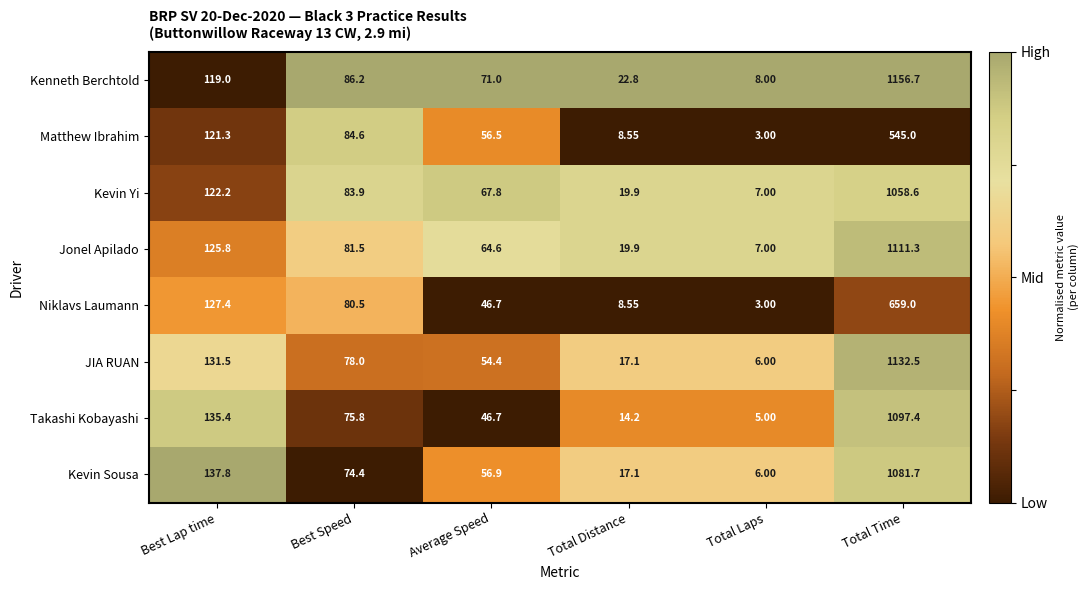

At which label does Kevin Yi first exceed 83?

Best Lap time